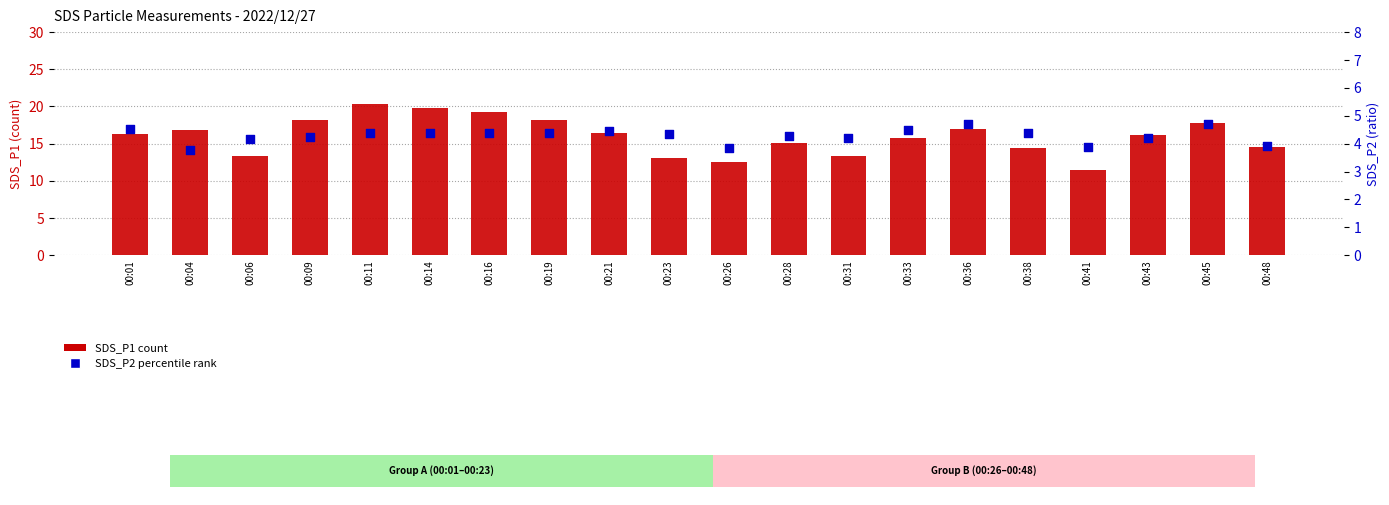

What are all the series names shown in the legend?

SDS_P1, SDS_P2